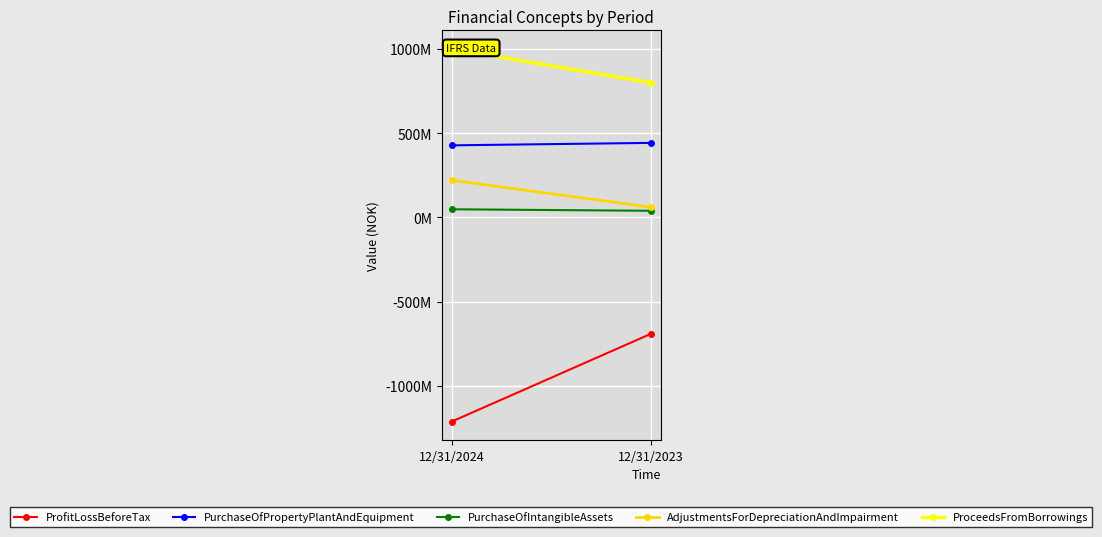

How many ProfitLossBeforeTax values are between -1211669000 and -691310000?

2